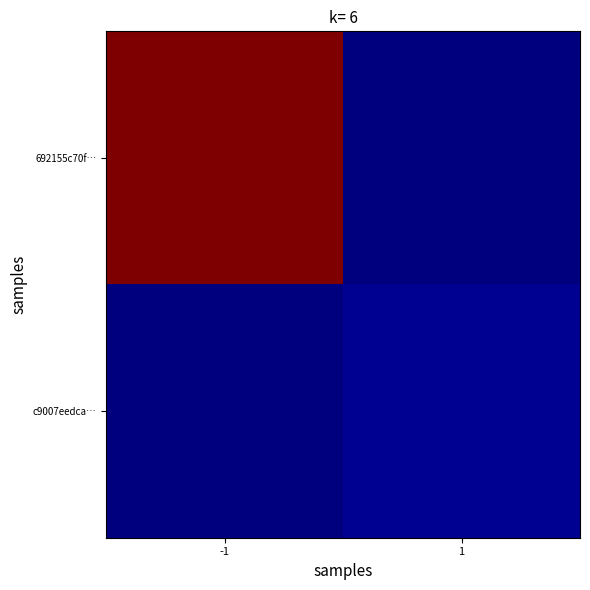

What is the difference between the highest and lowest values at 1?

2